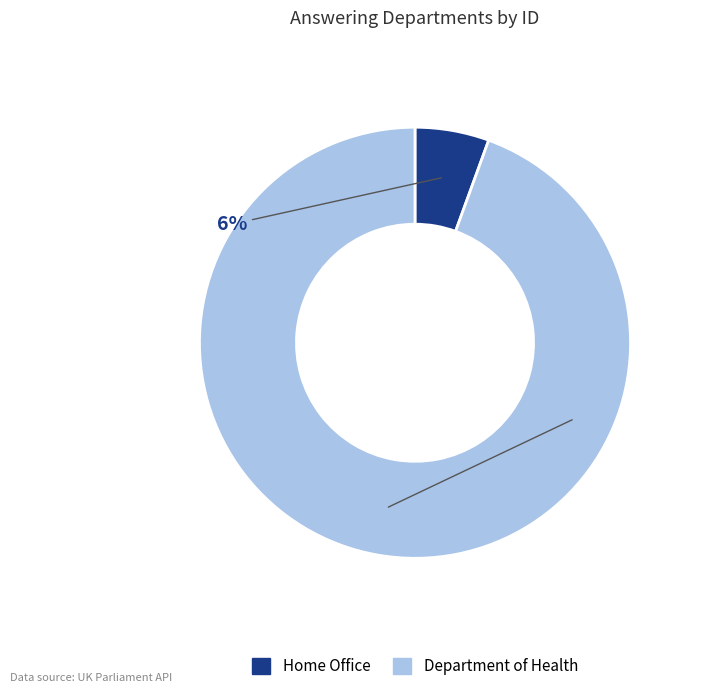

How many segments does this pie chart have?

2